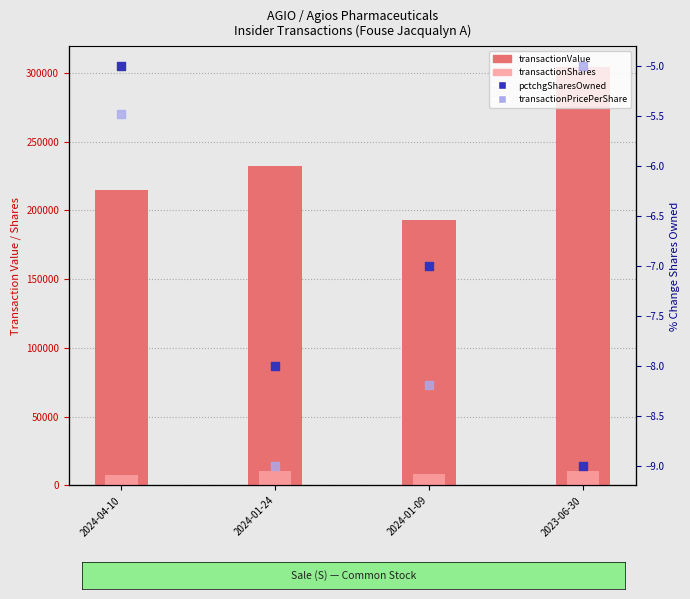

Which series has the largest Y range (max minus min)?

transactionValue